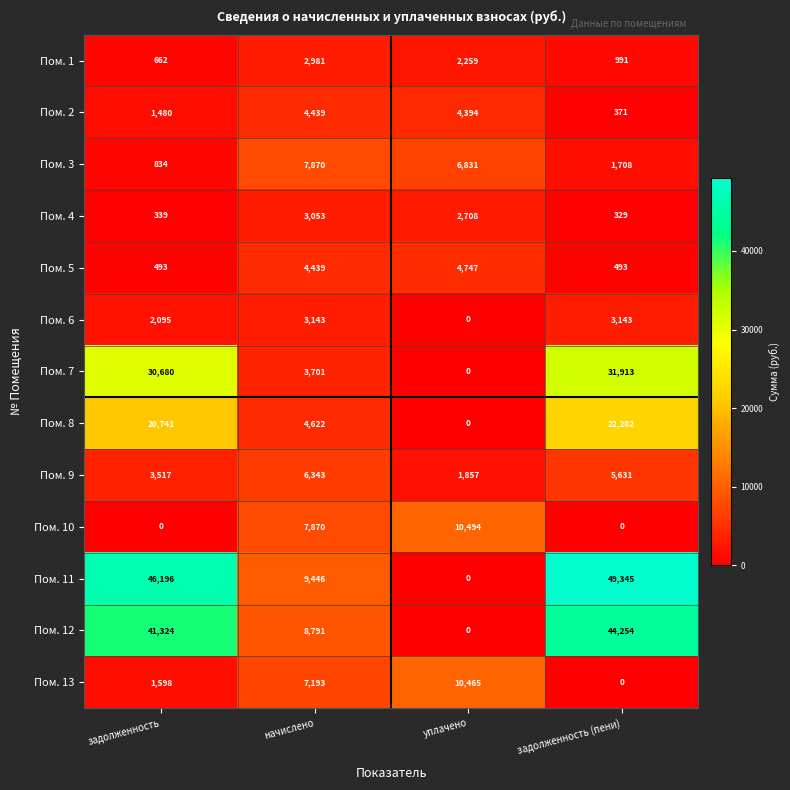

Count the number of categories in the chart.

4